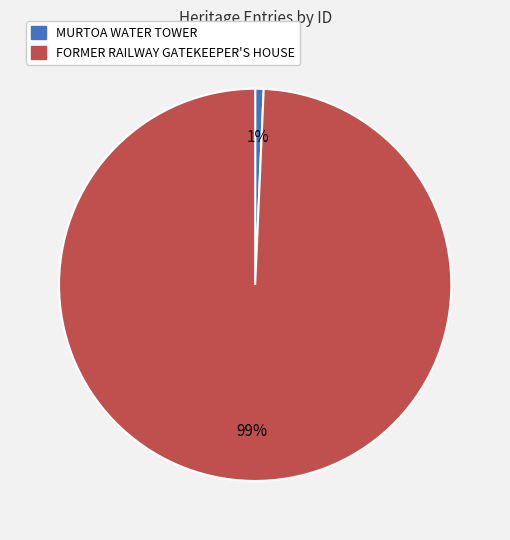

Does MURTOA WATER TOWER represent more than half of the total?

No